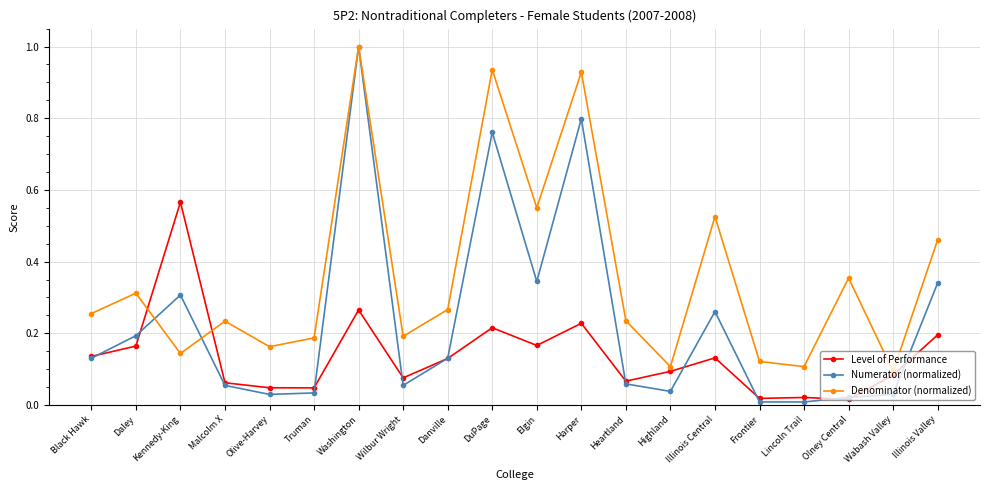

Which series changed the most between Malcolm X and Lincoln Trail?

Denominator (normalized)